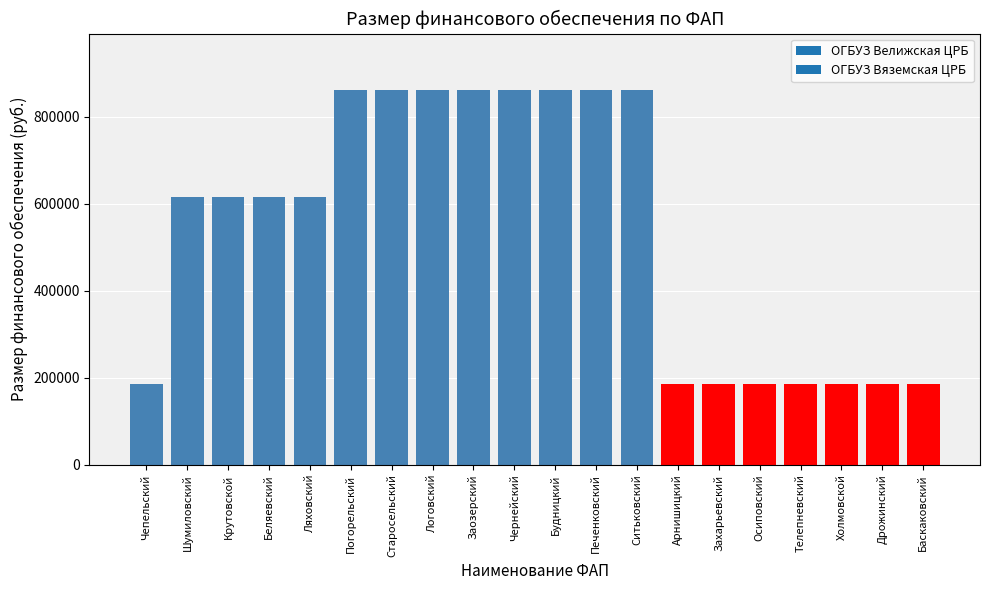

What position from the left is Дрожинский?

19